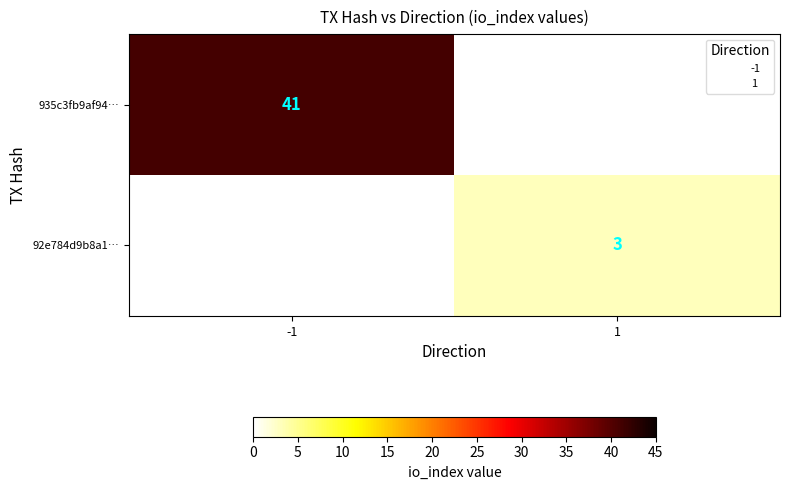

Which series has the largest range (max minus min)?

935c3fb9af94…